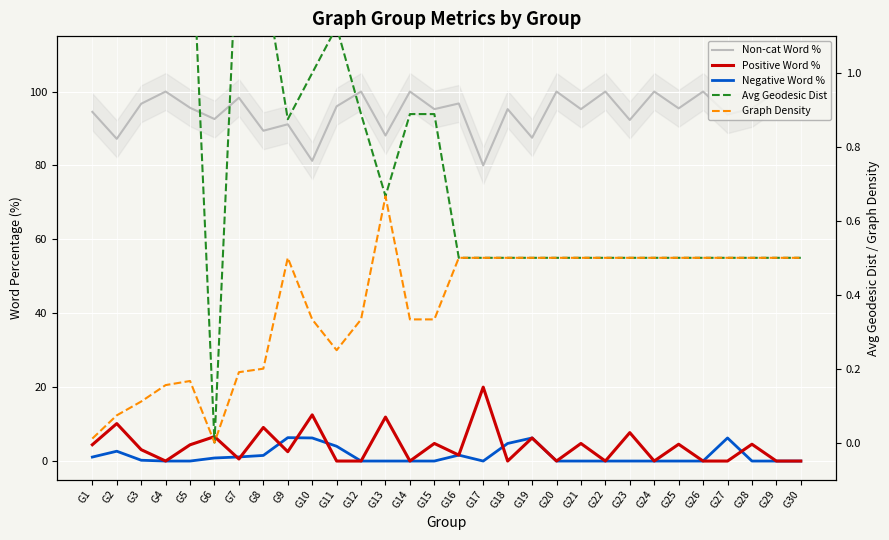

Which category has the highest value in the Avg Geodesic Dist series?

G2